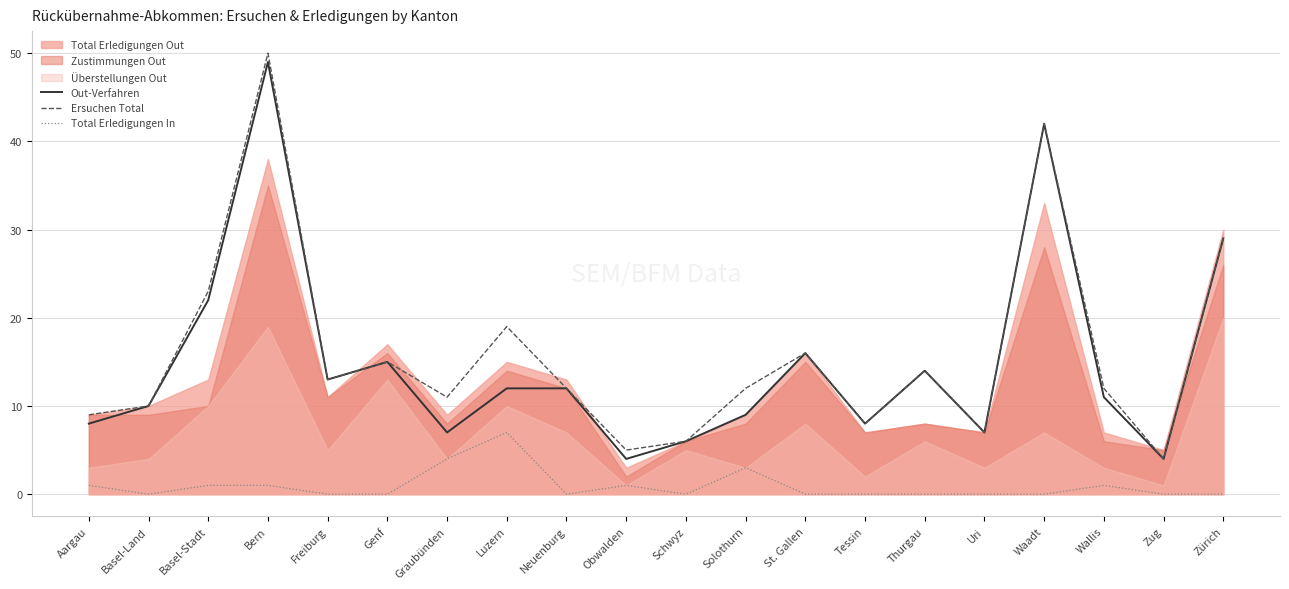

Which has a higher value, Basel-Land or St. Gallen?

St. Gallen